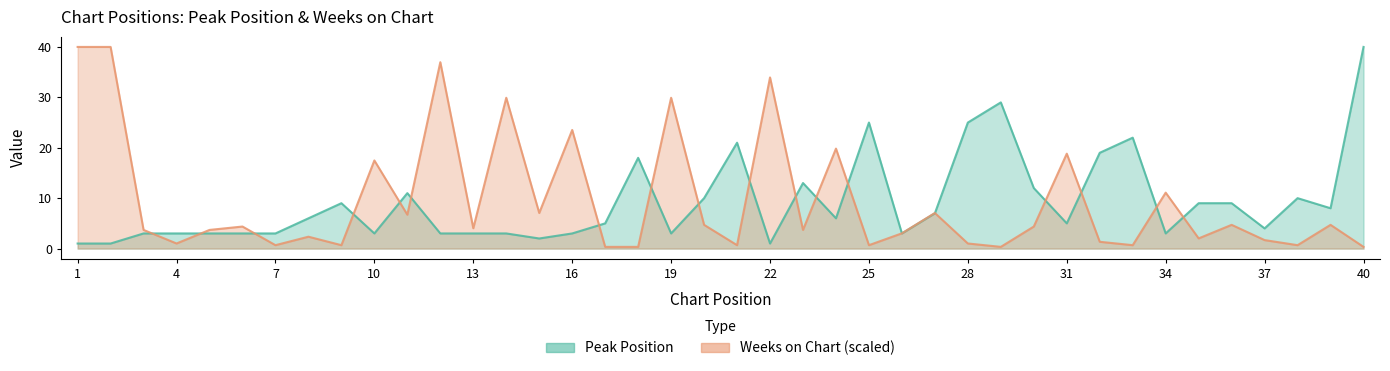

Where do Weeks on Chart and Peak Position first cross each other?

3 and 4